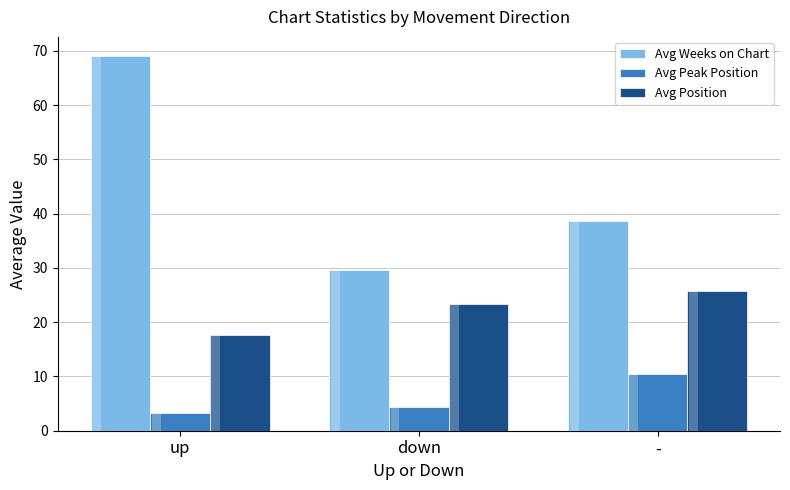

What is the difference between the maximum and second lowest values in the Avg Weeks on Chart series?

30.4